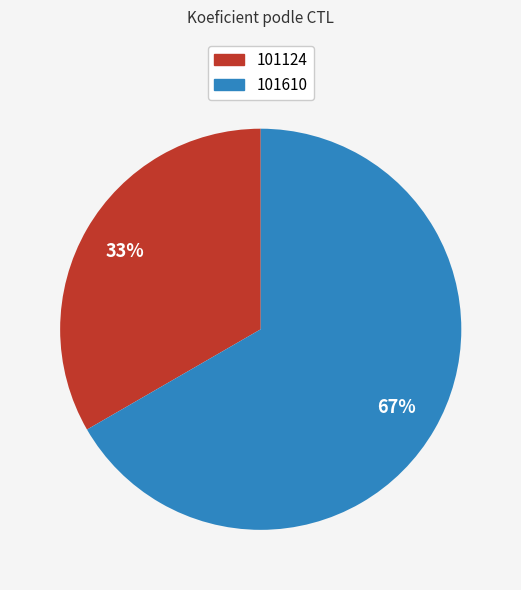

What percentage is the 101610 slice, to the nearest percent?

67%